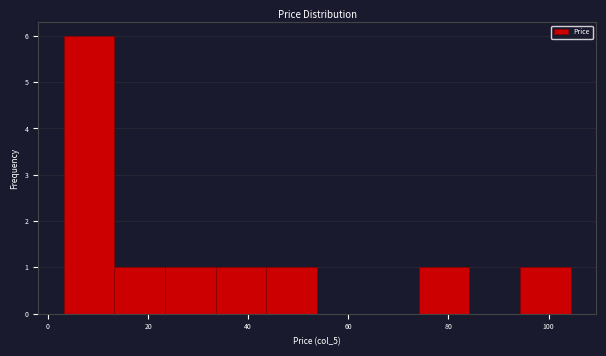

What is the height of the bar covering 74 to 84 on the x-axis? Neither the bar edges nor the heights are printed on the chart, so give them approximately, as read against the axes.

1